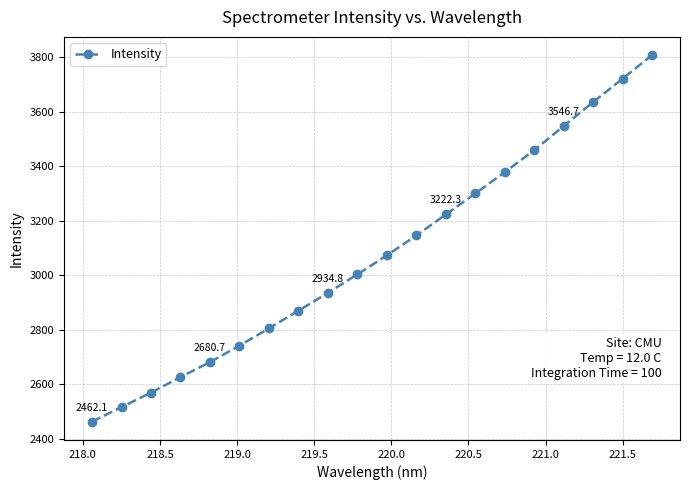

What is the maximum value shown in the chart?

3806.9